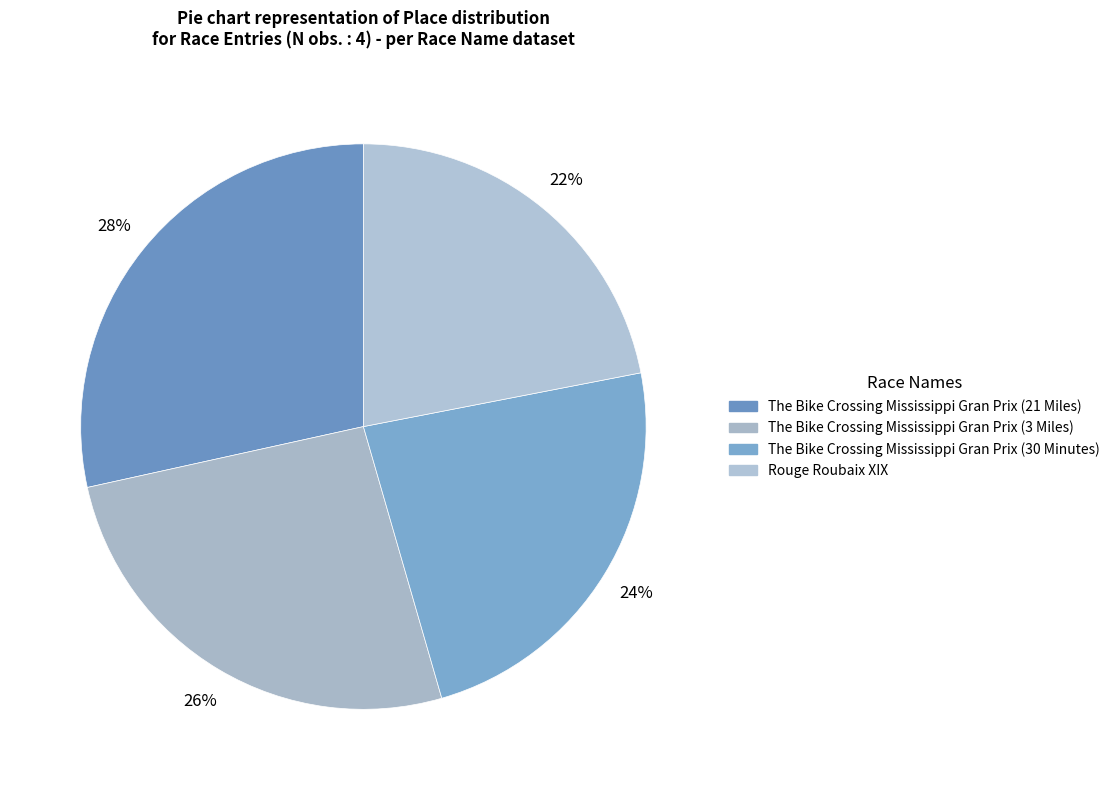

How many slices are in this pie chart?

4